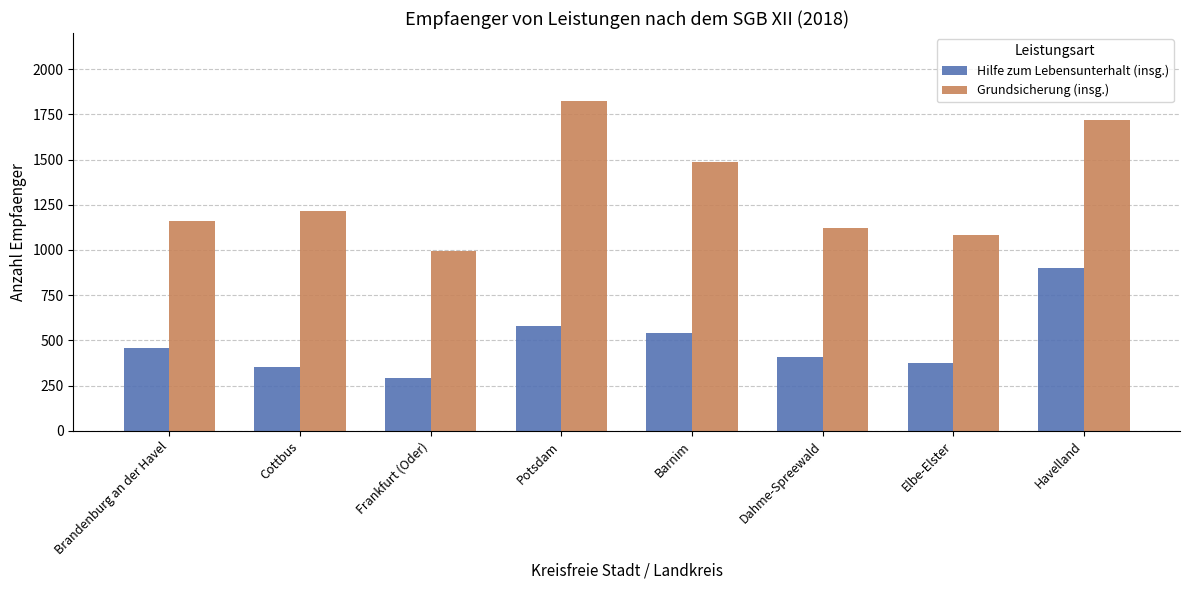

Are the bars horizontal?

No